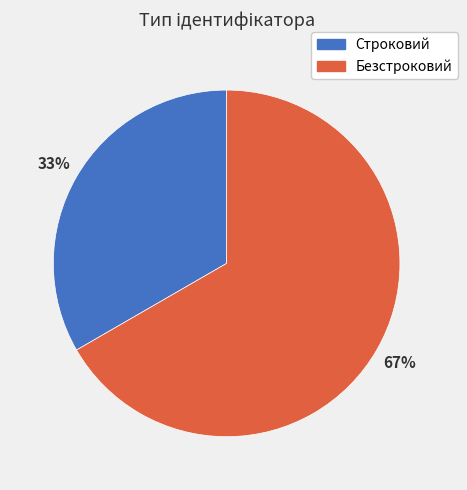

To the nearest percent, what is the average slice percentage?

50%